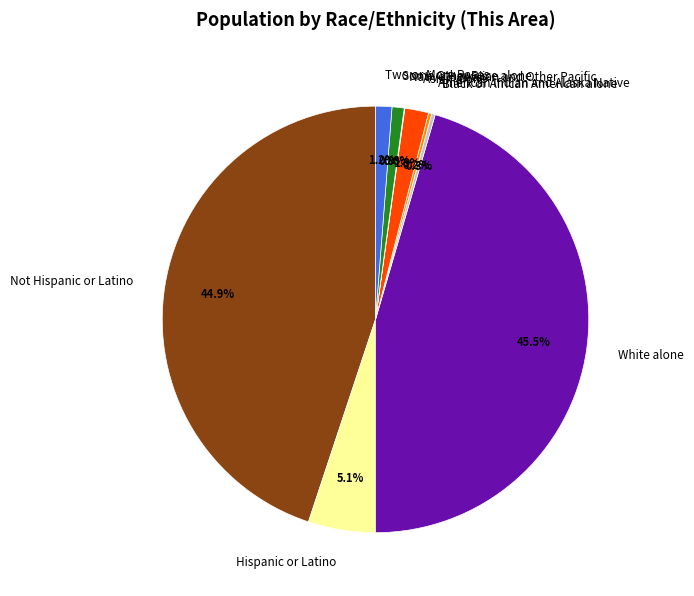

What percentage is the Not Hispanic or Latino slice, to the nearest percent?

45%